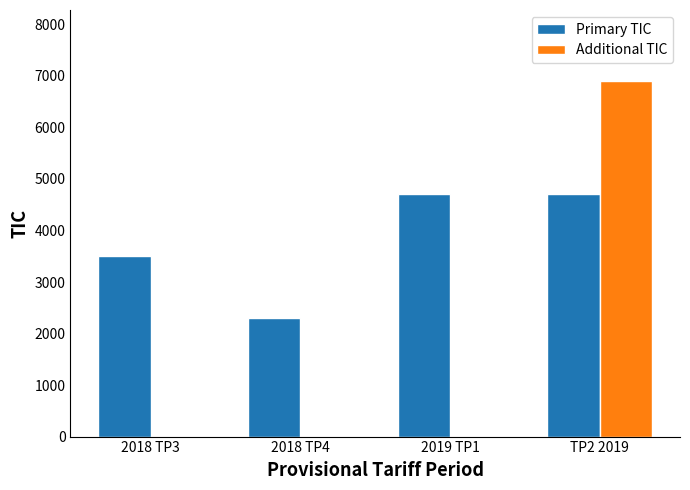

Between 2018 TP3 and TP2 2019, which series saw the biggest shift?

Additional TIC